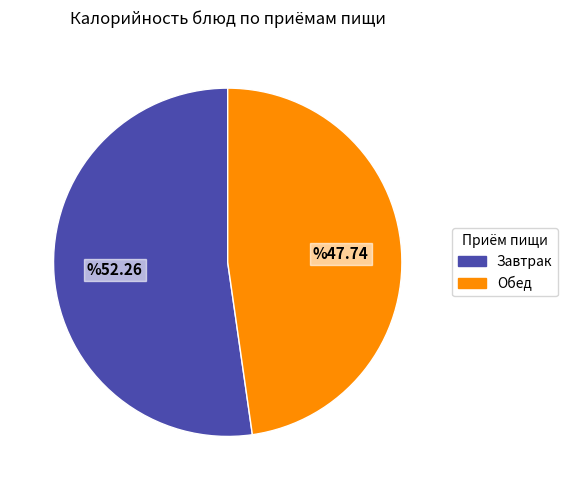

Is there any slice that represents more than half of the pie?

Yes